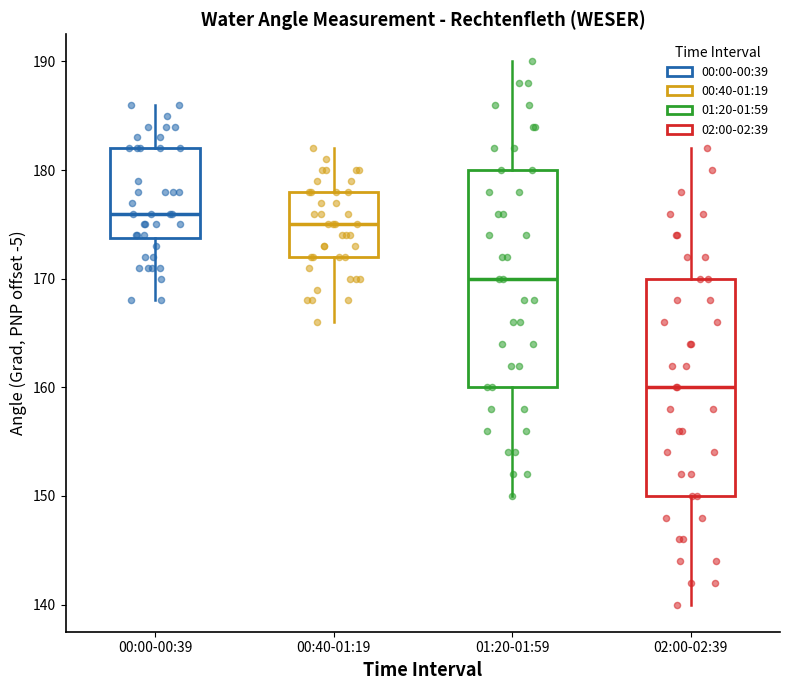

Reading left to right, read every box against the y-axis: the position of its median line, the range the box covers, and the ends of its whiskers. The values are not printed on the chart, so give them approximately, as read against the axis.

00:00-00:39: median 176, box 174 to 182, whiskers 168 to 186
00:40-01:19: median 175, box 172 to 178, whiskers 166 to 182
01:20-01:59: median 170, box 160 to 180, whiskers 150 to 190
02:00-02:39: median 160, box 150 to 170, whiskers 140 to 182